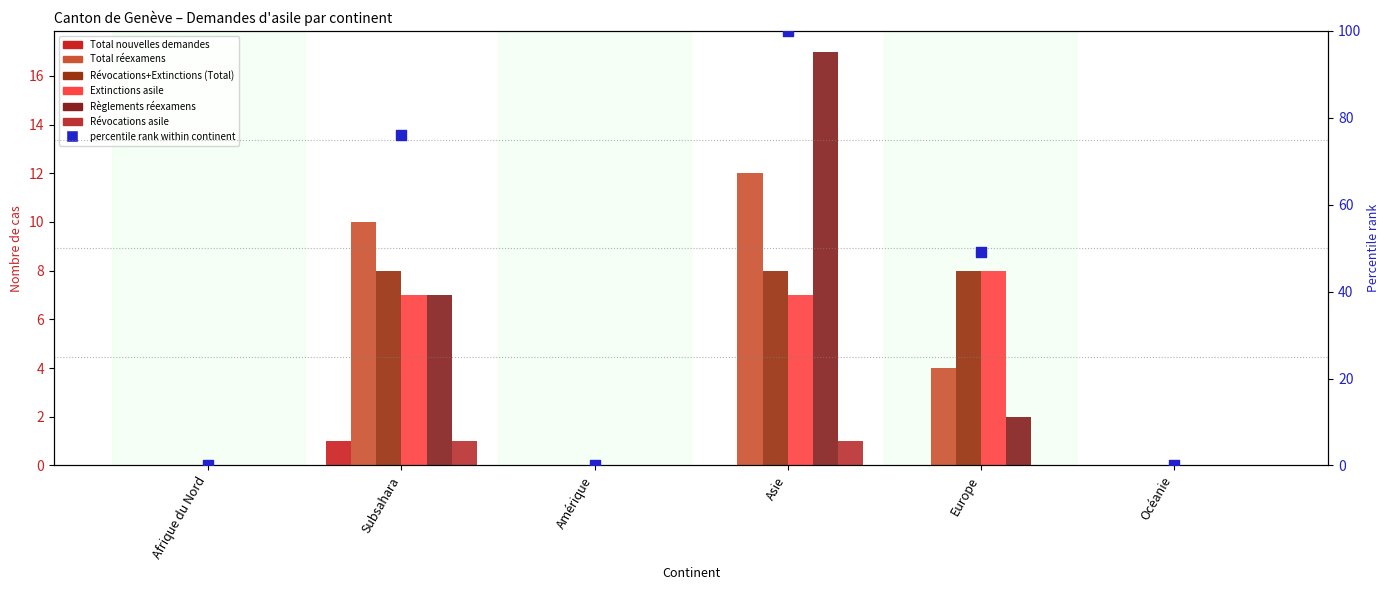

Which series reaches the minimum Y coordinate?

Total nouvelles demandes